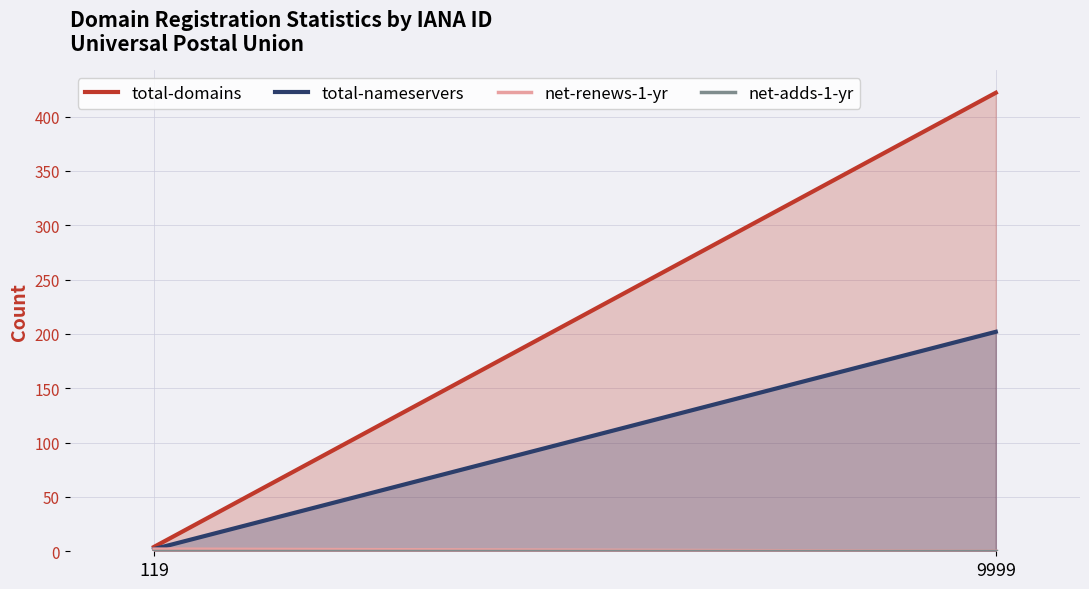

What is the total value across all series at 9999?

624